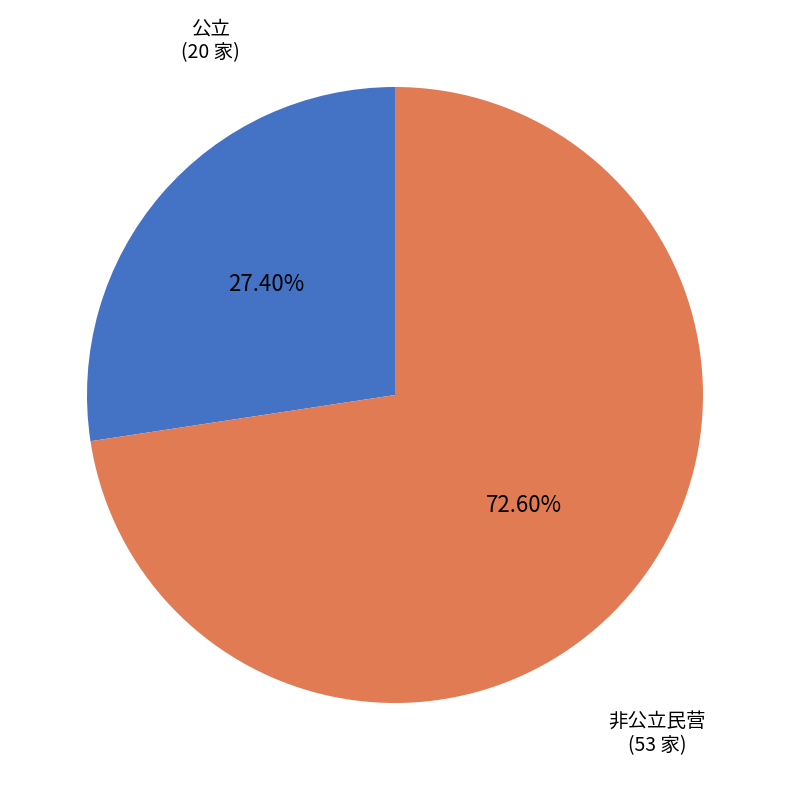

Does any single category account for the majority?

Yes